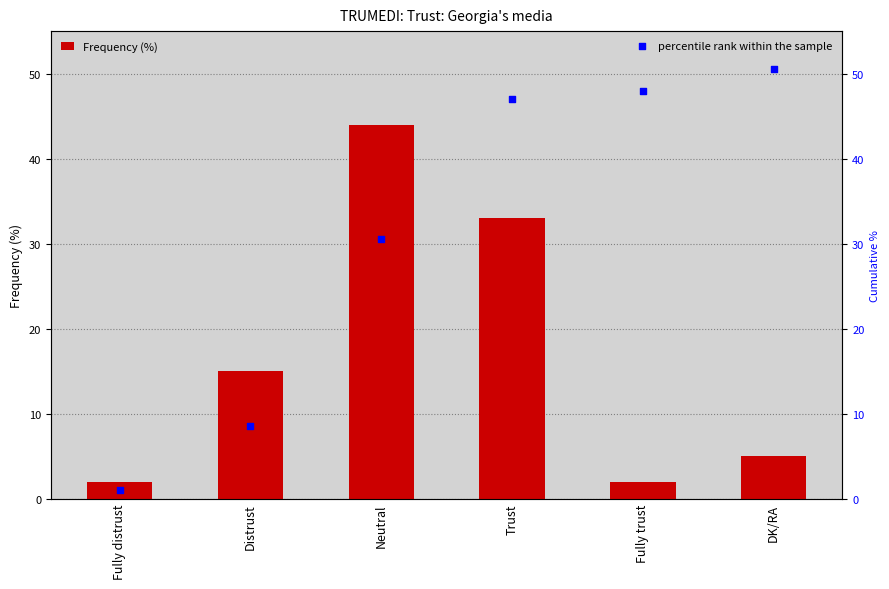

At which category is the sum across all series the highest?

Trust